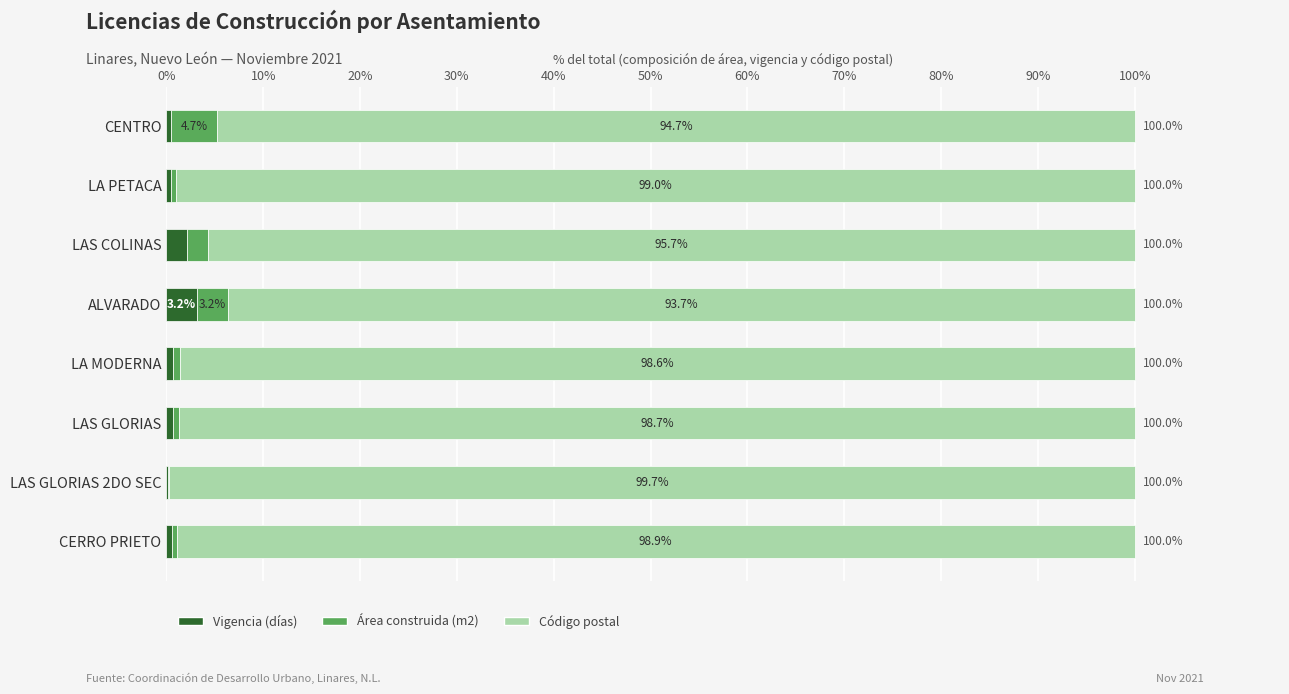

What is the maximum value for Vigencia (días)?

3.2